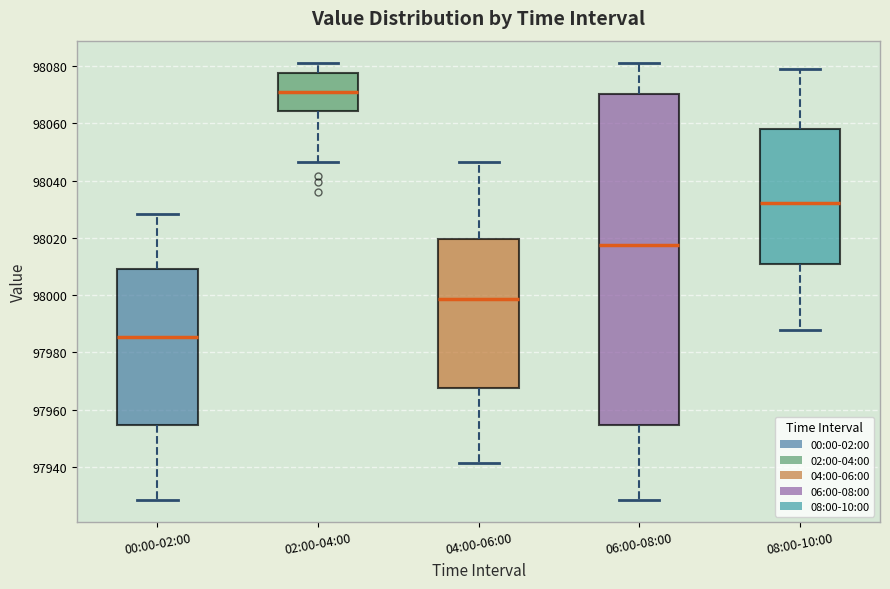

Where does the upper whisker of the box for 06:00-08:00 end on the y-axis? The values are not printed on the chart, so give them approximately, as read against the axis.

98082